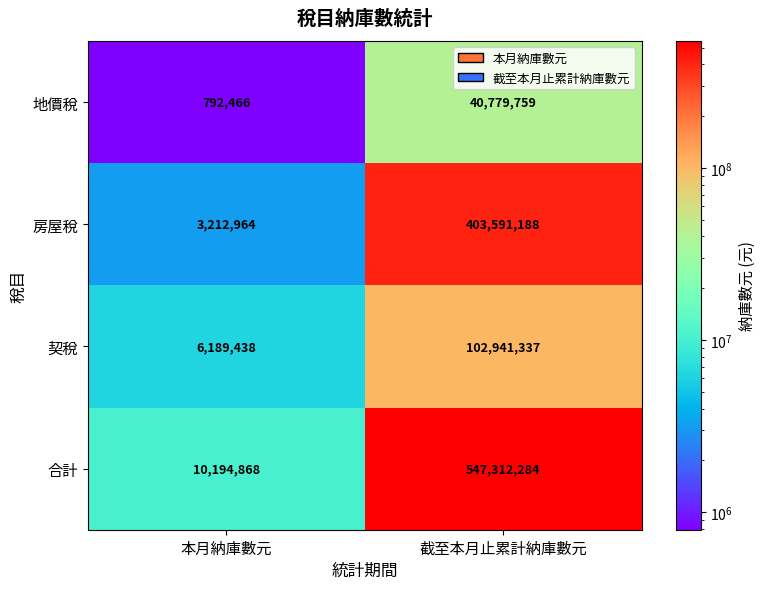

At how many categories does at least one series exceed 412837986?

1